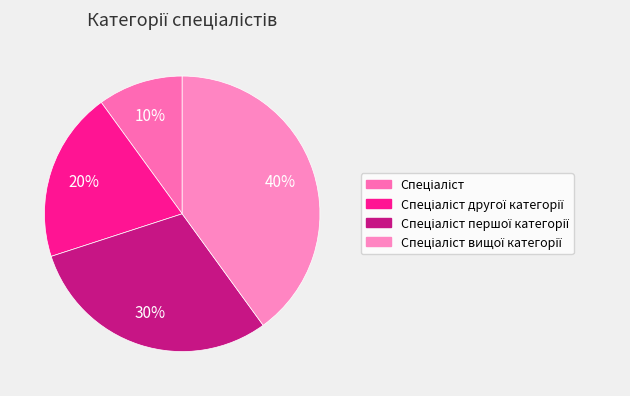

Approximately how many times larger is the value at Спеціаліст вищої категорії compared to Спеціаліст першої категорії?

1.3